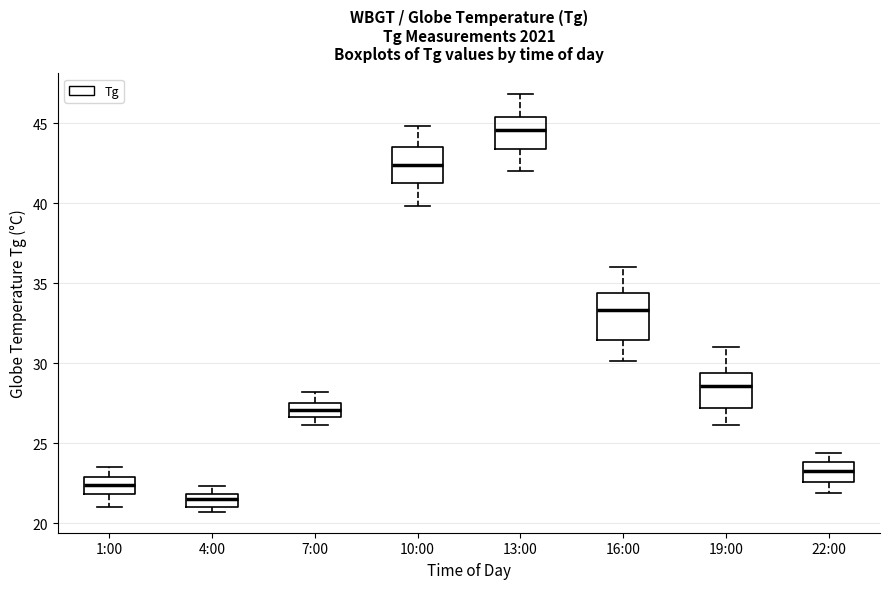

Comparing the boxes themselves (not the whiskers), which one is the tallest?

16:00